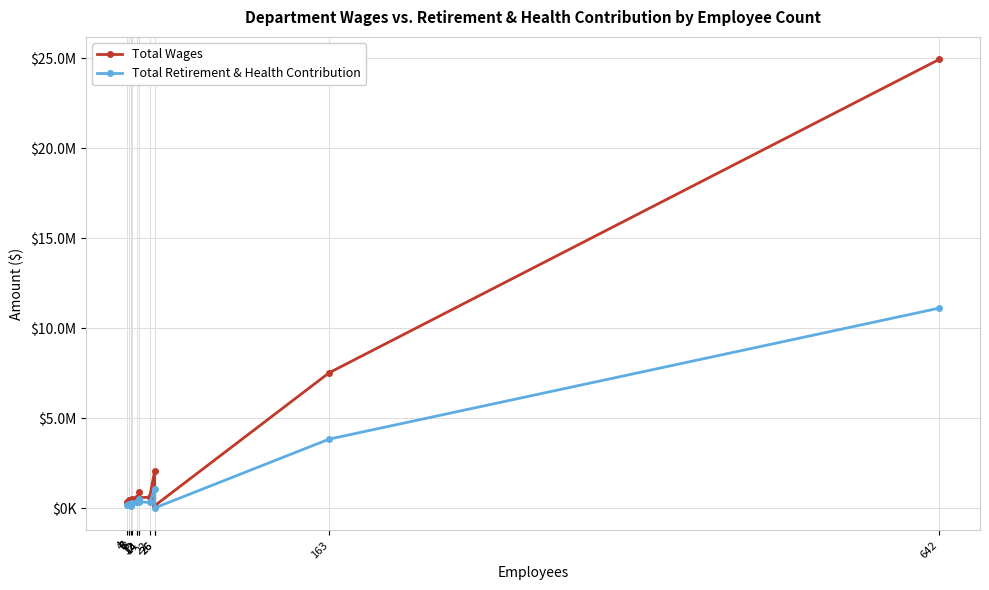

Reading left to right, what are all the values shown in this chart?

Total Wages: 329088	430255	300418	237155	525774	587837	569749	898603	588481	608387	2089988	138634	7530222	24947323
Total Retirement & Health Contribution: 160947	221126	157594	95313	272071	320633	322977	488593	355396	324714	1055260	13437	3840413	11120754